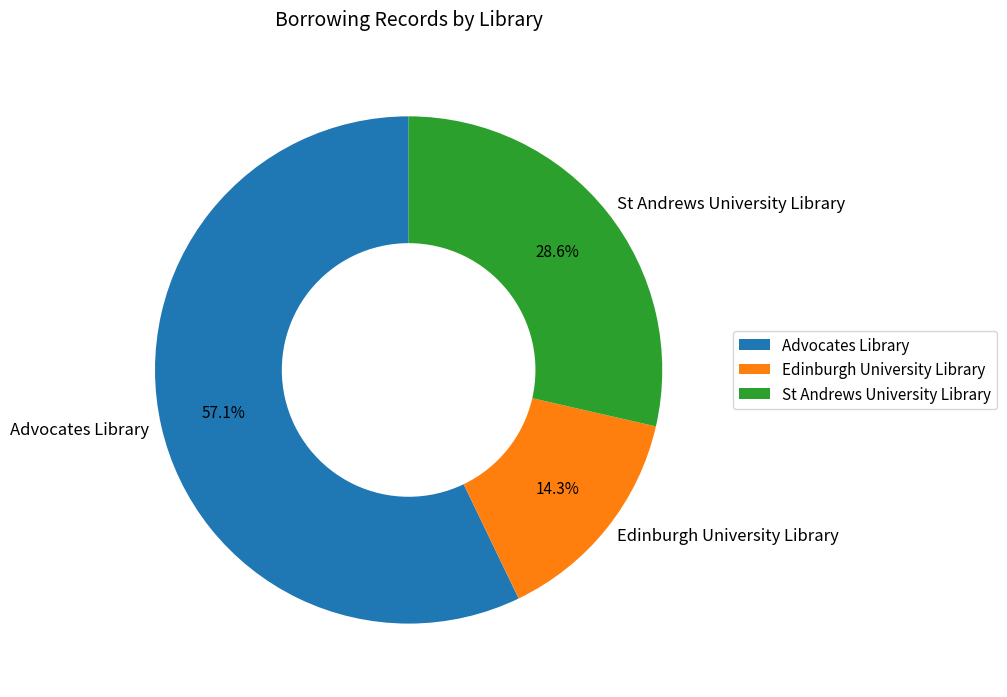

Combined, what portion of the pie is Edinburgh University Library and St Andrews University Library?

42.9%